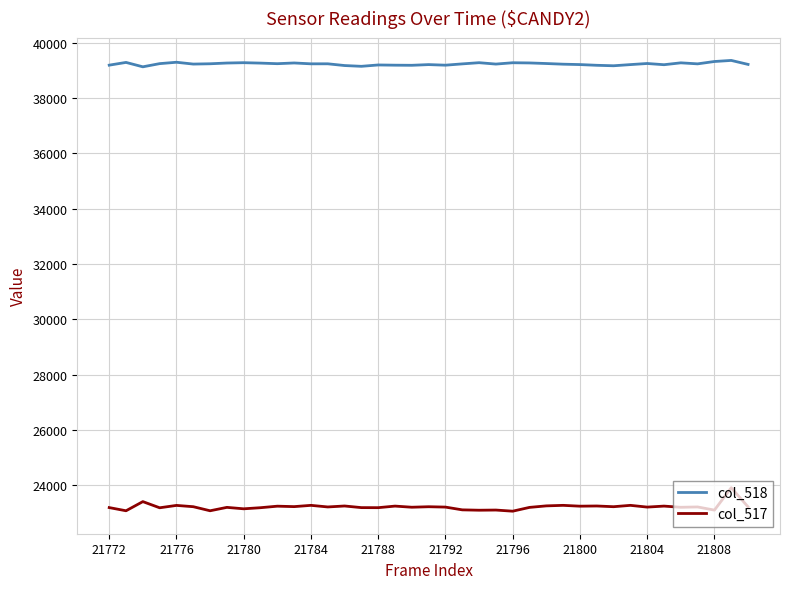

Which series has the widest spread of values?

col_517